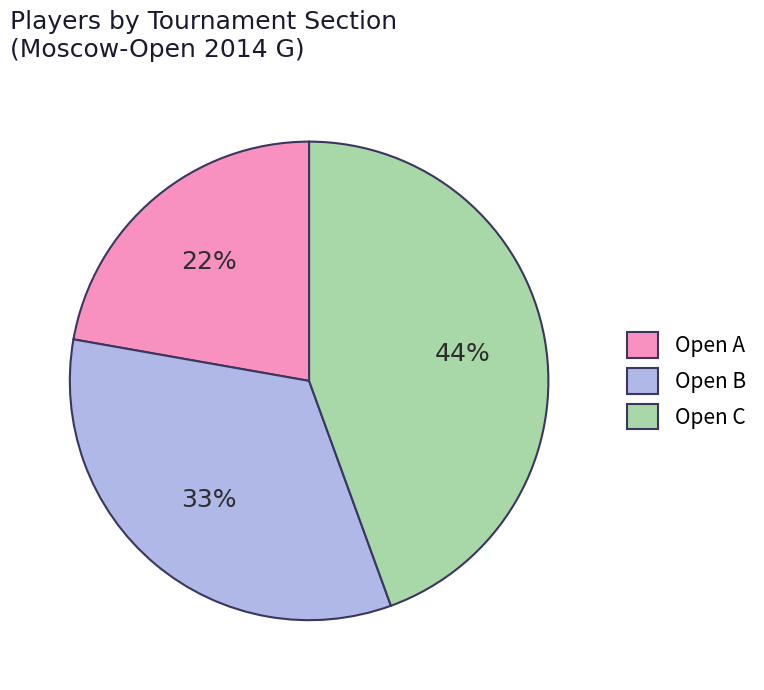

Approximately how many times larger is the value at Open A compared to Open B?

0.7